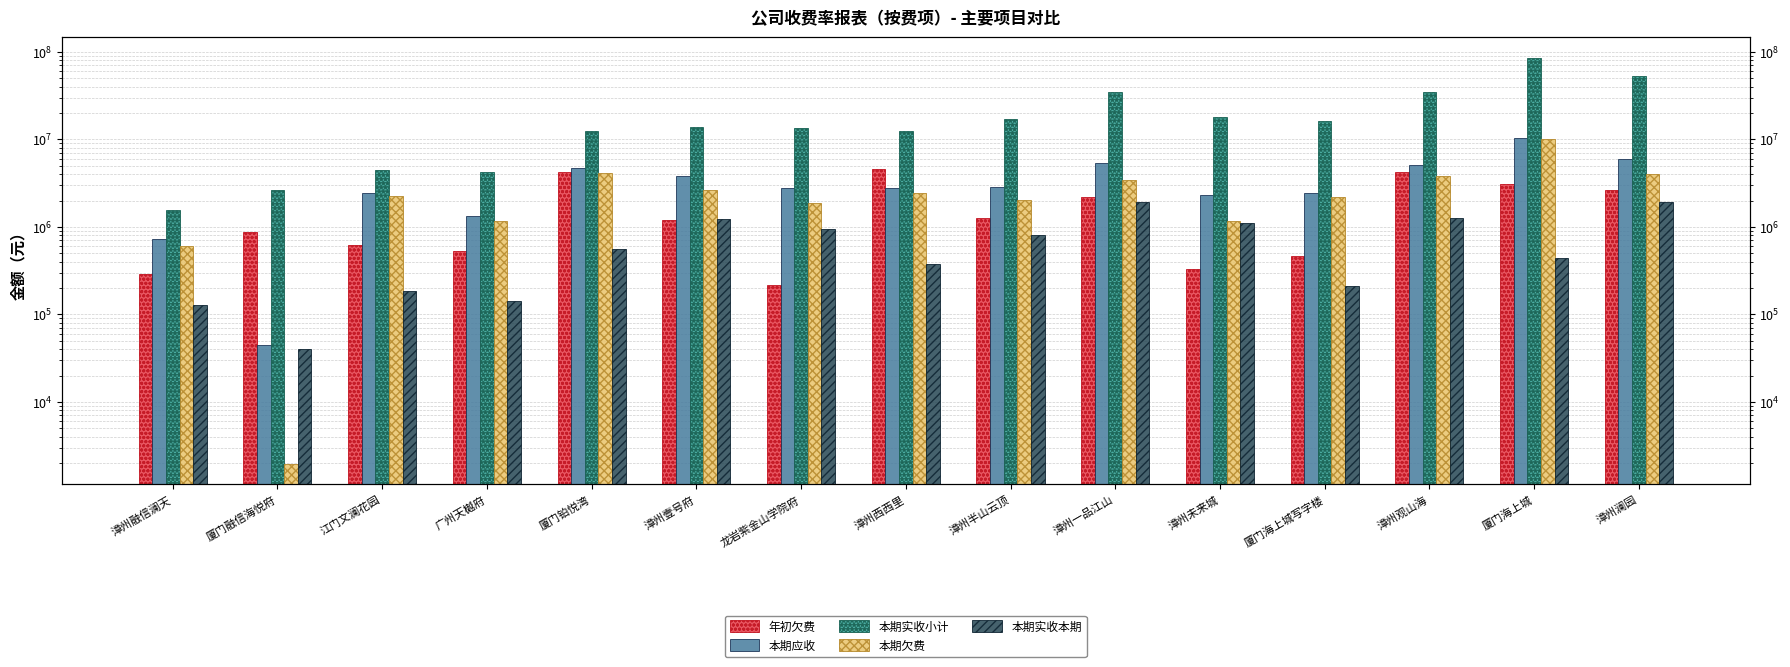

What is the sum of the 本期实收小计 values at 漳州一品江山 and 漳州壹号府?

48616074.1